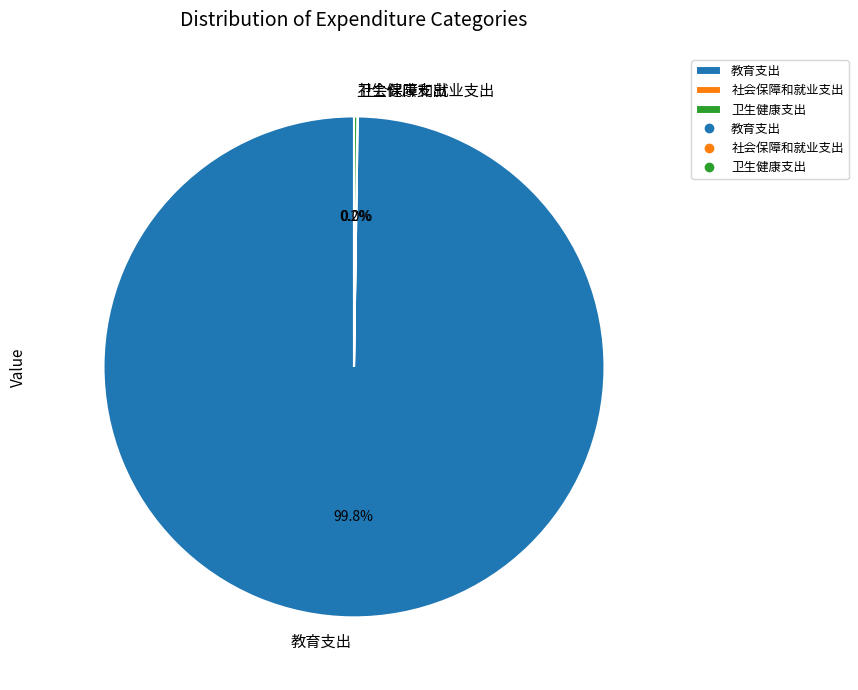

What portion of the pie excludes 教育支出?

0.2%